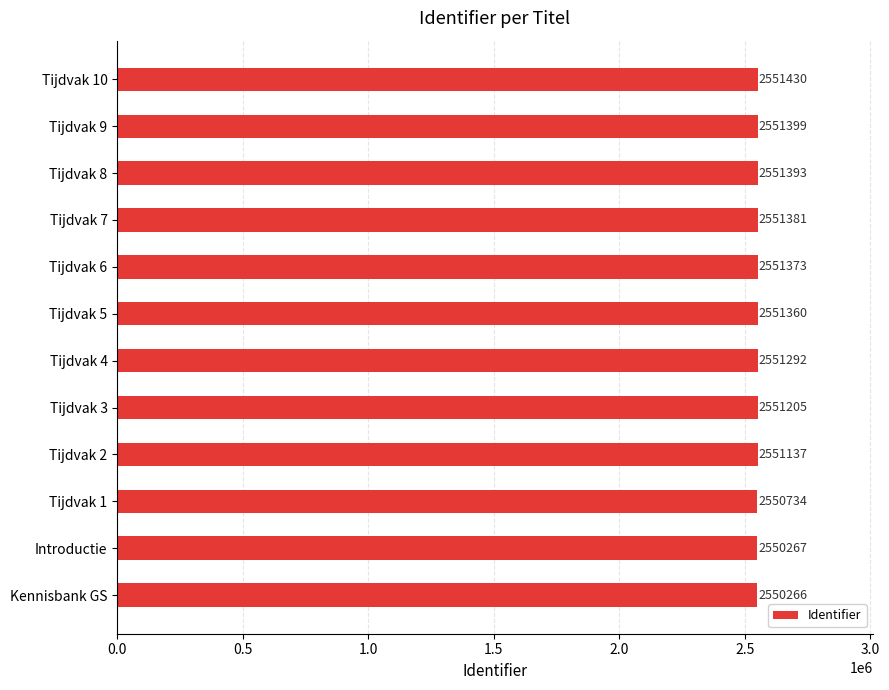

The chart shows a value of 1364521 at Tijdvak 1. True or false?

False